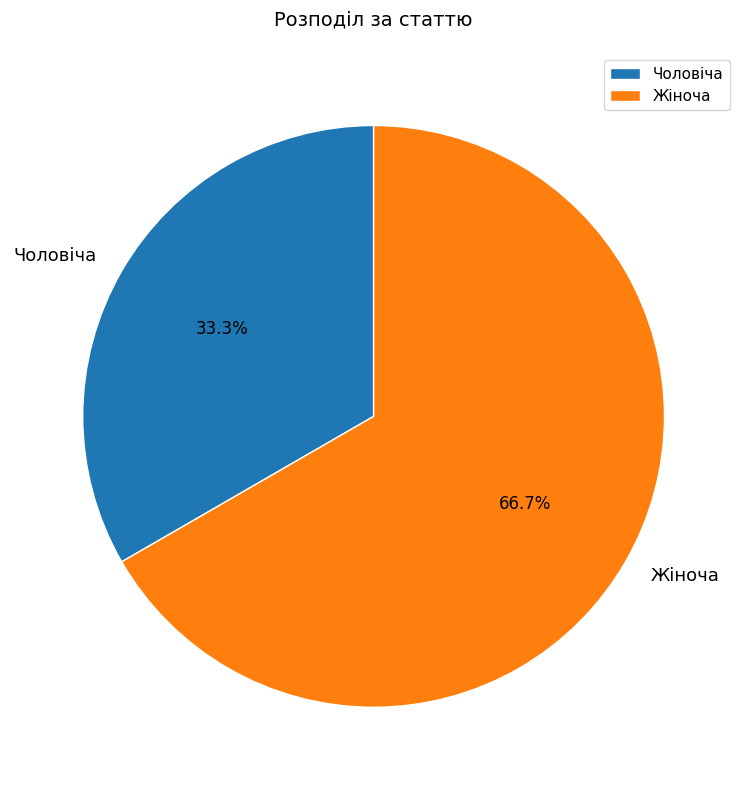

To the nearest percent, what portion does Жіноча represent?

67%